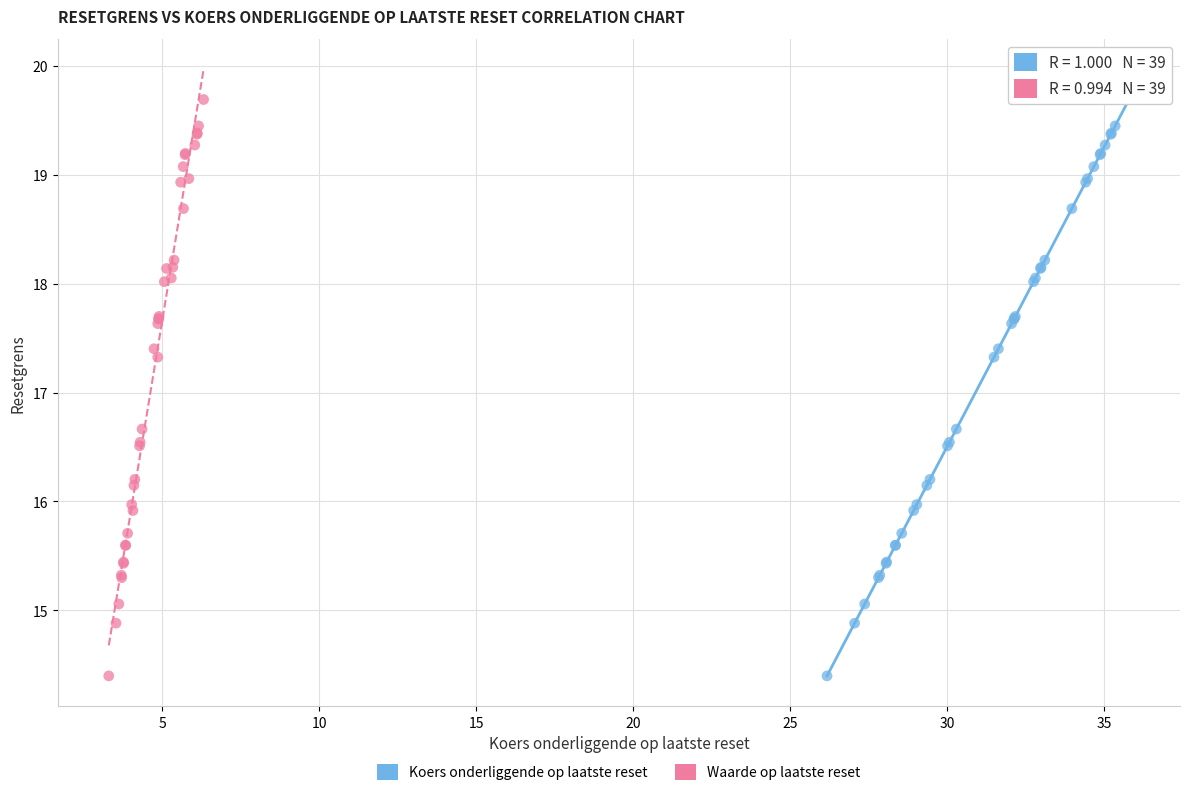

What are all the series names shown in the legend?

Koers onderliggende op laatste reset, Waarde op laatste reset